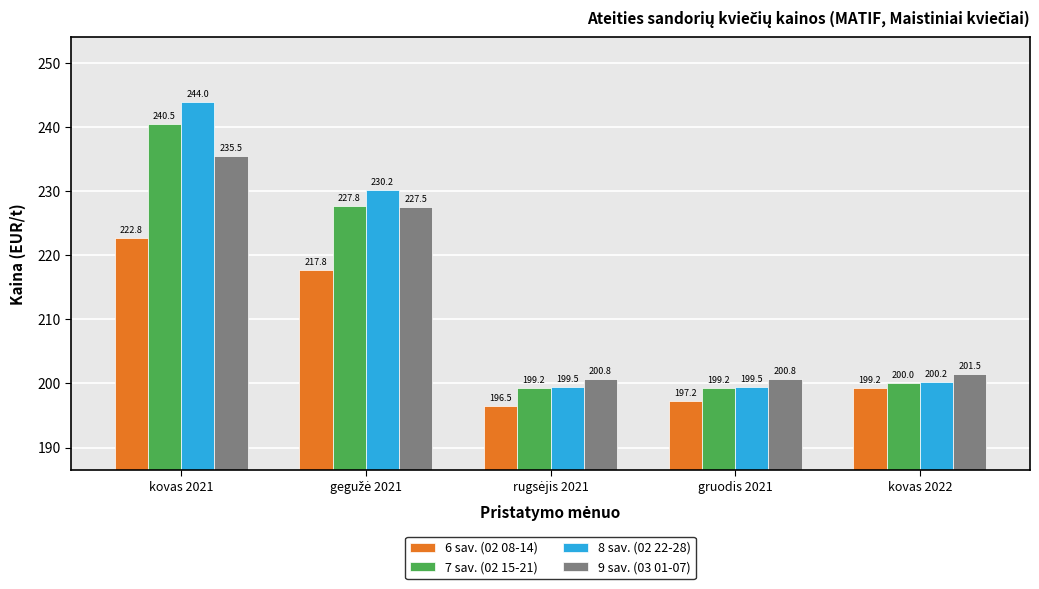

Is the value of 8 sav. (02 22-28) at kovas 2021 greater than the value of 9 sav. (03 01-07) at kovas 2021?

Yes